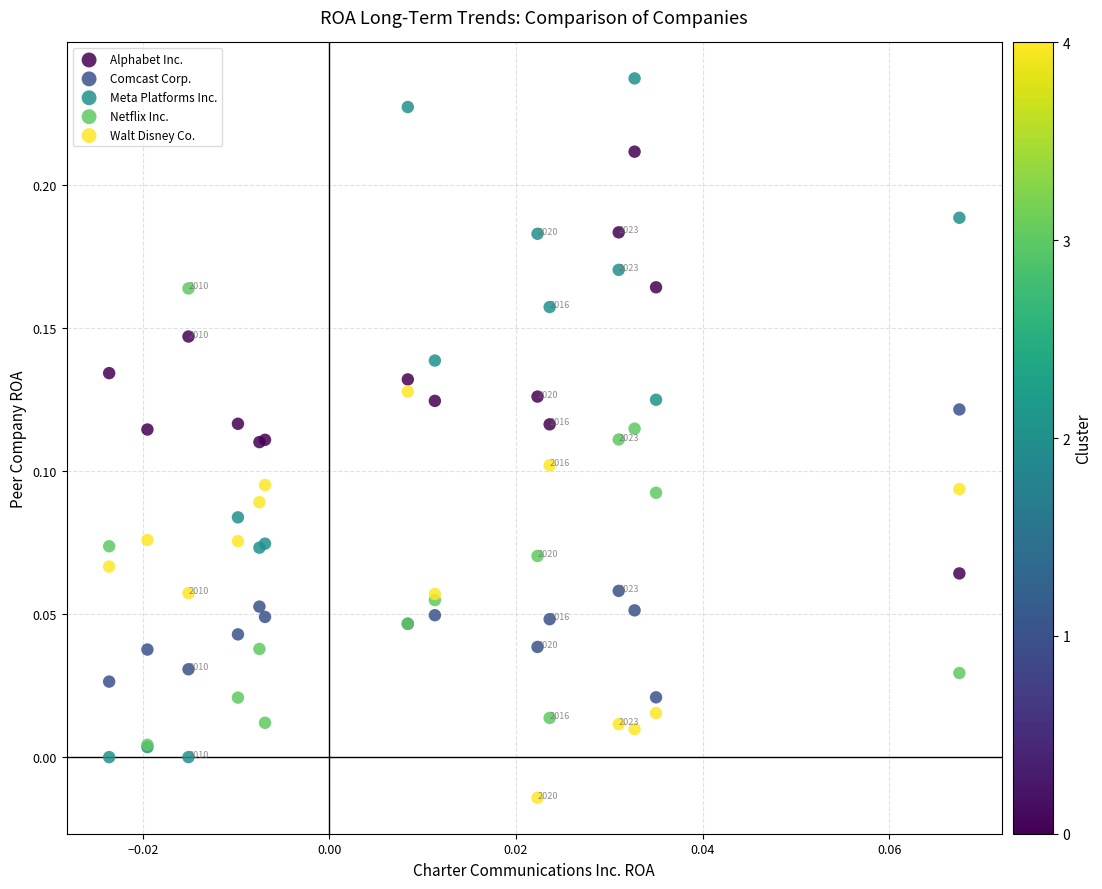

What are all the series names shown in the legend?

Alphabet Inc., Comcast Corp., Meta Platforms Inc., Netflix Inc., Walt Disney Co.